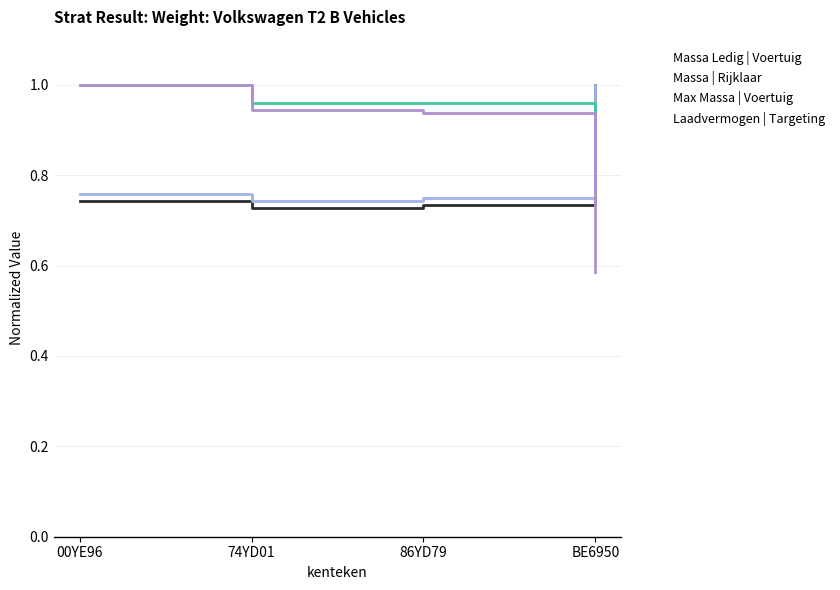

What is the label of the 1st point from the left?

00YE96